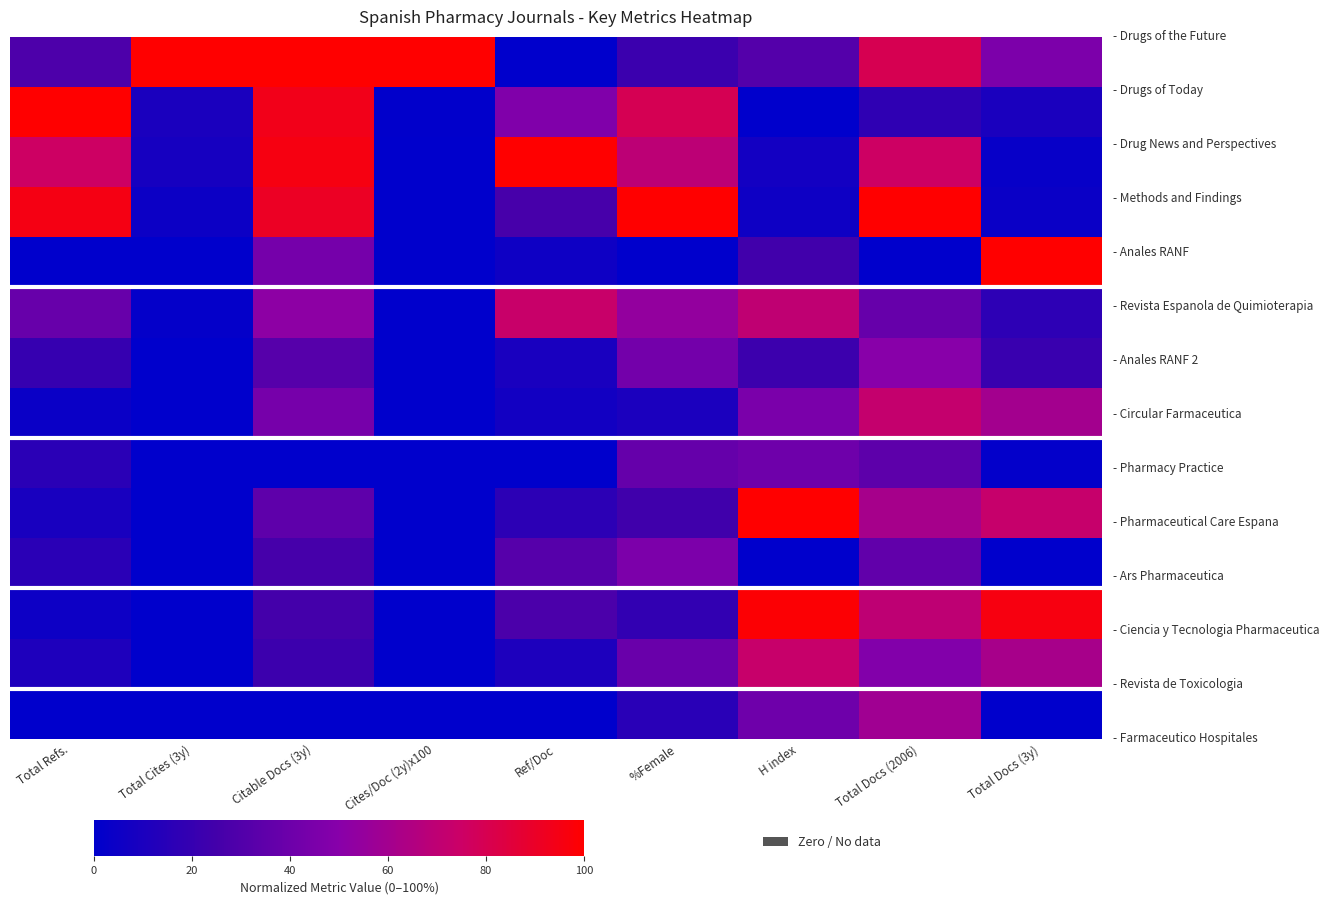

Which category has the highest value across all series?

Total Cites (3y)